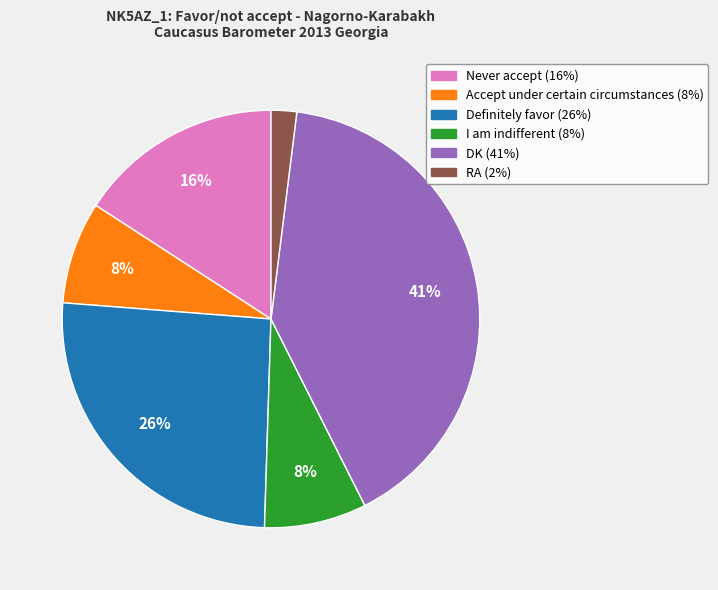

To the nearest percent, what is the average slice percentage?

17%